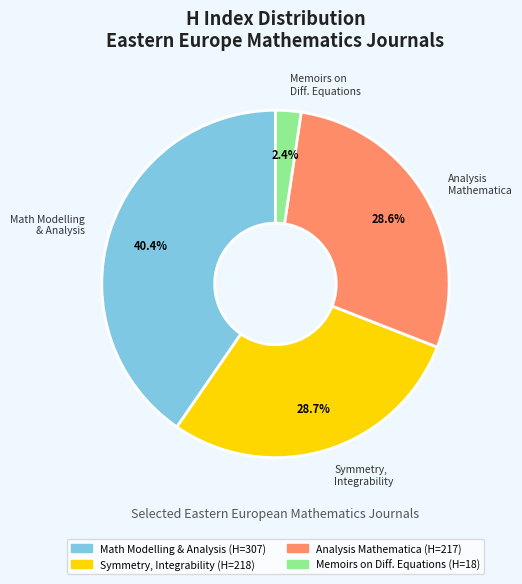

Is the sum of Symmetry, Integrability and Math Modelling & Analysis greater than half?

Yes